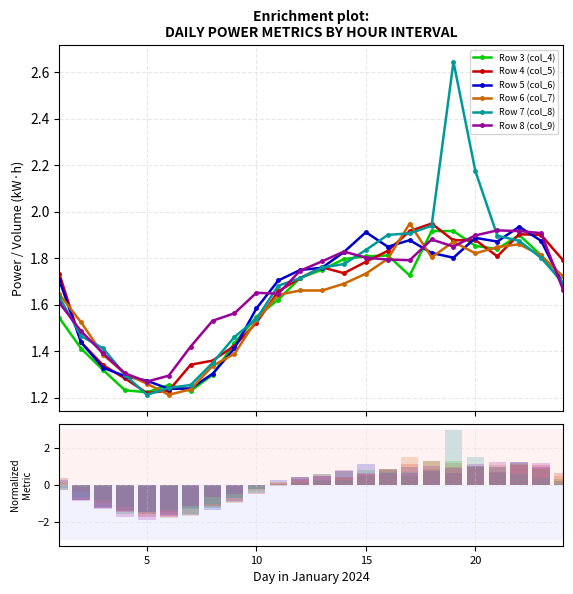

What are all the series names shown in the legend?

Row 3 (col_4), Row 4 (col_5), Row 5 (col_6), Row 6 (col_7), Row 7 (col_8), Row 8 (col_9)